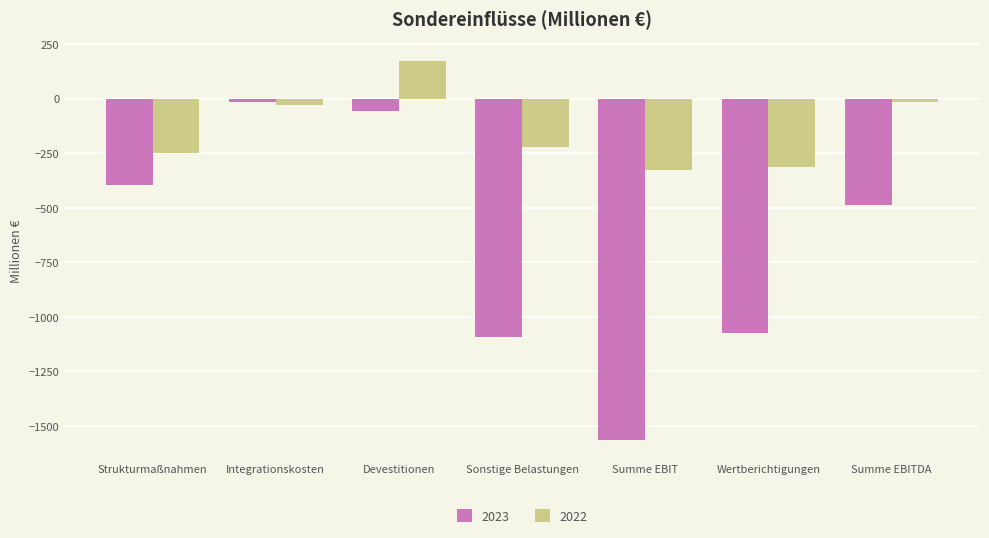

How many data points in 2022 are above -222?

3